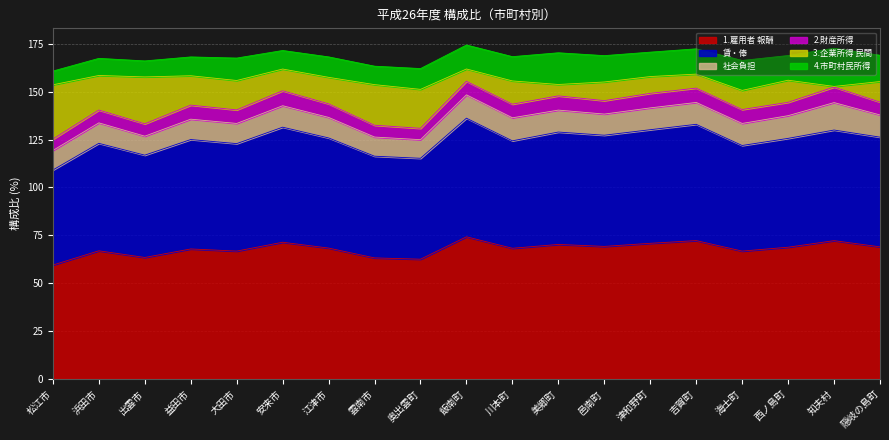

In 4.市町村民所得, how many points are lower than both neighbors (excluding endpoints)?

5